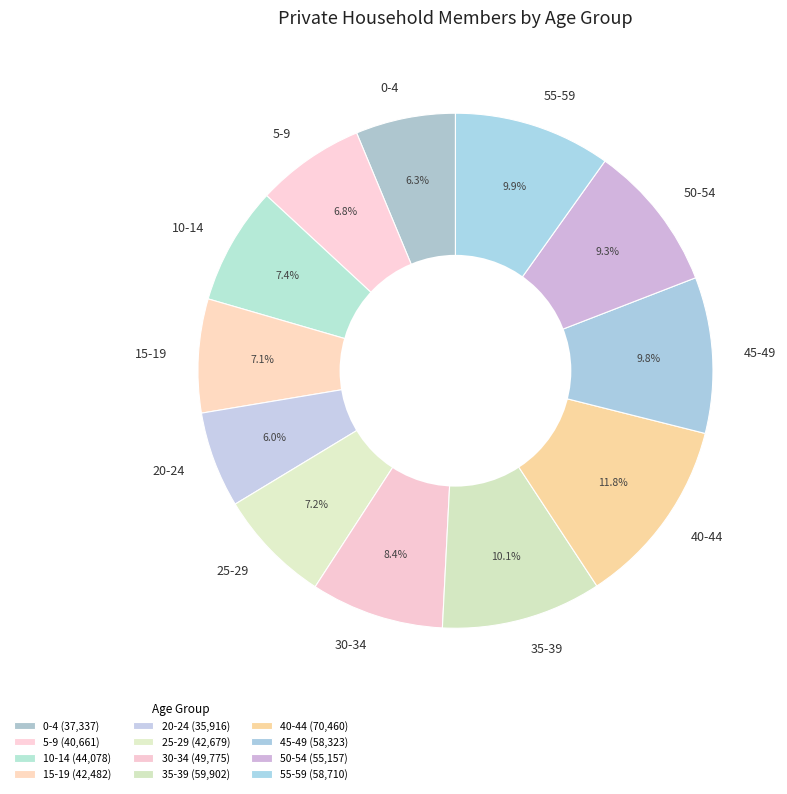

The 0-4 slice represents 18% of the pie. True or false?

False